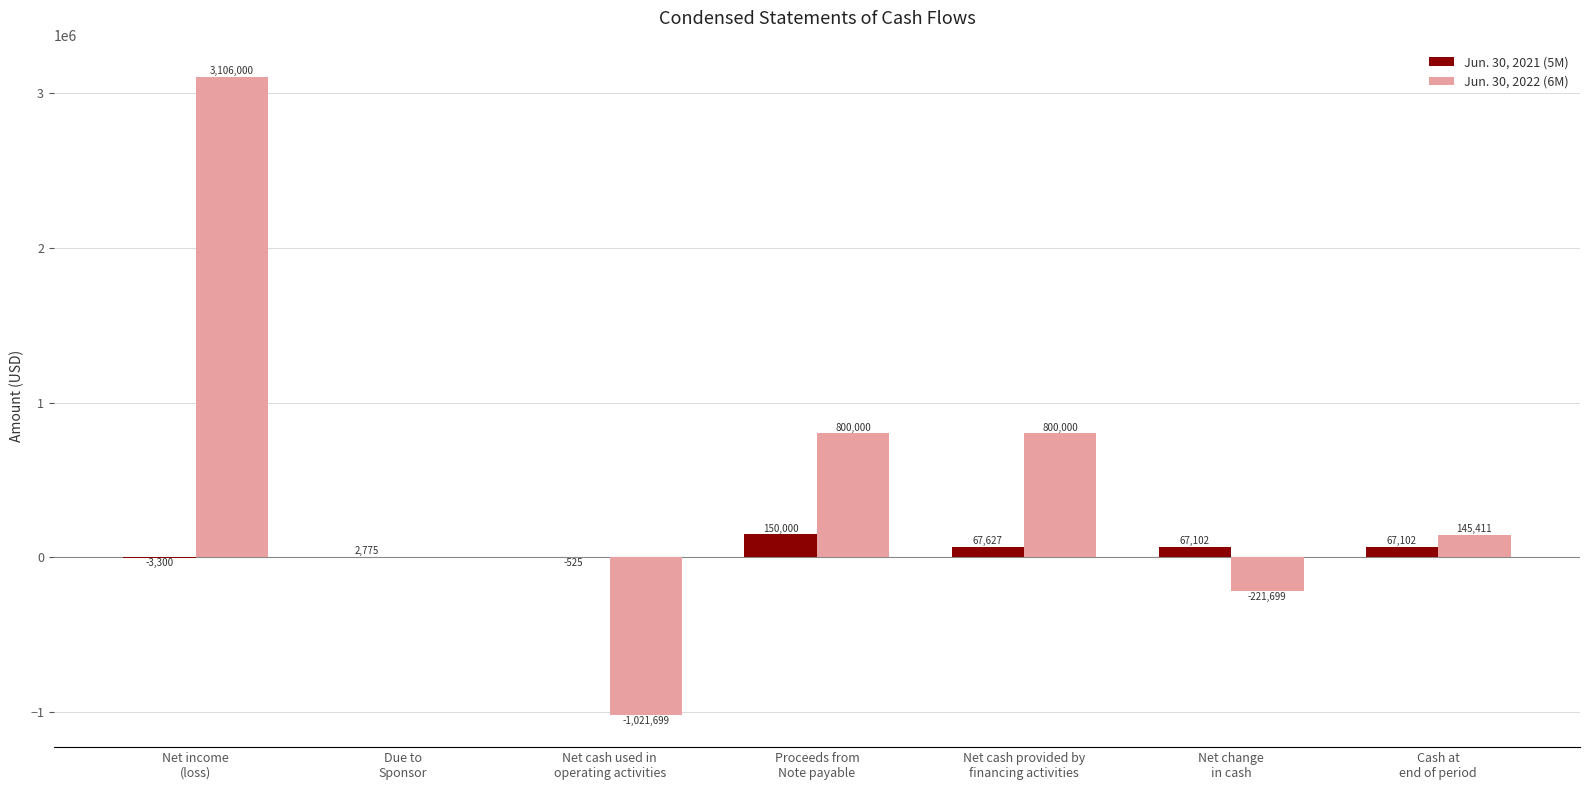

Are the bars horizontal?

No